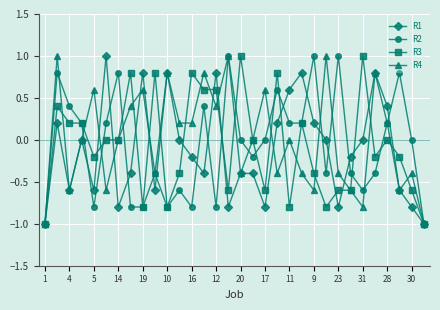

What is the value of the R3 point at the 16th from the left?

-0.6